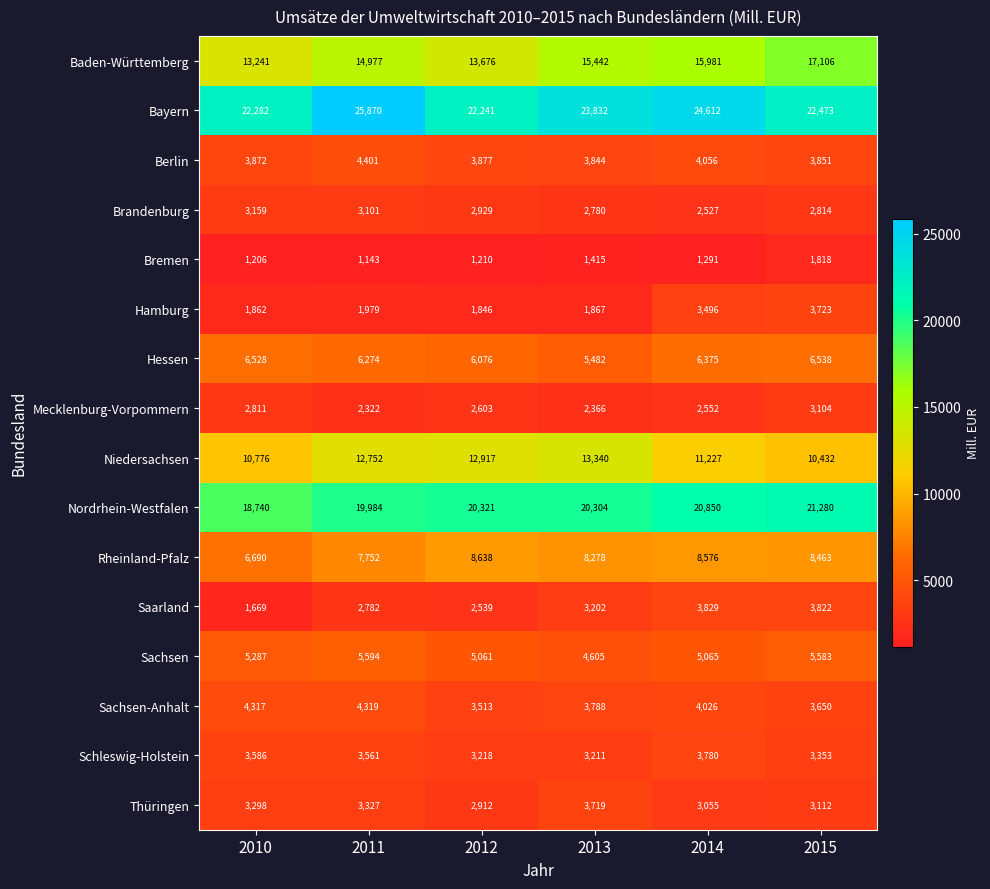

At which category is the sum across all series the highest?

2014